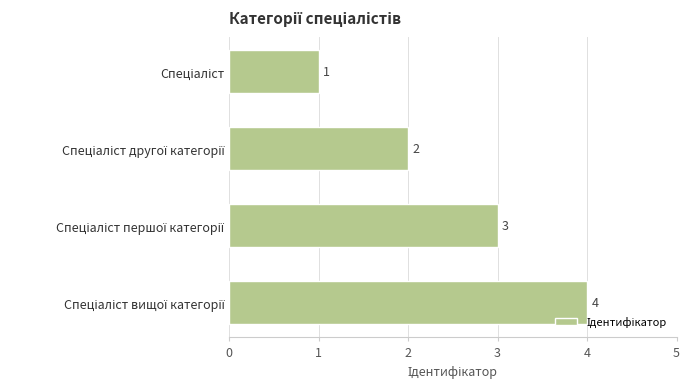

What is the smallest value displayed?

1